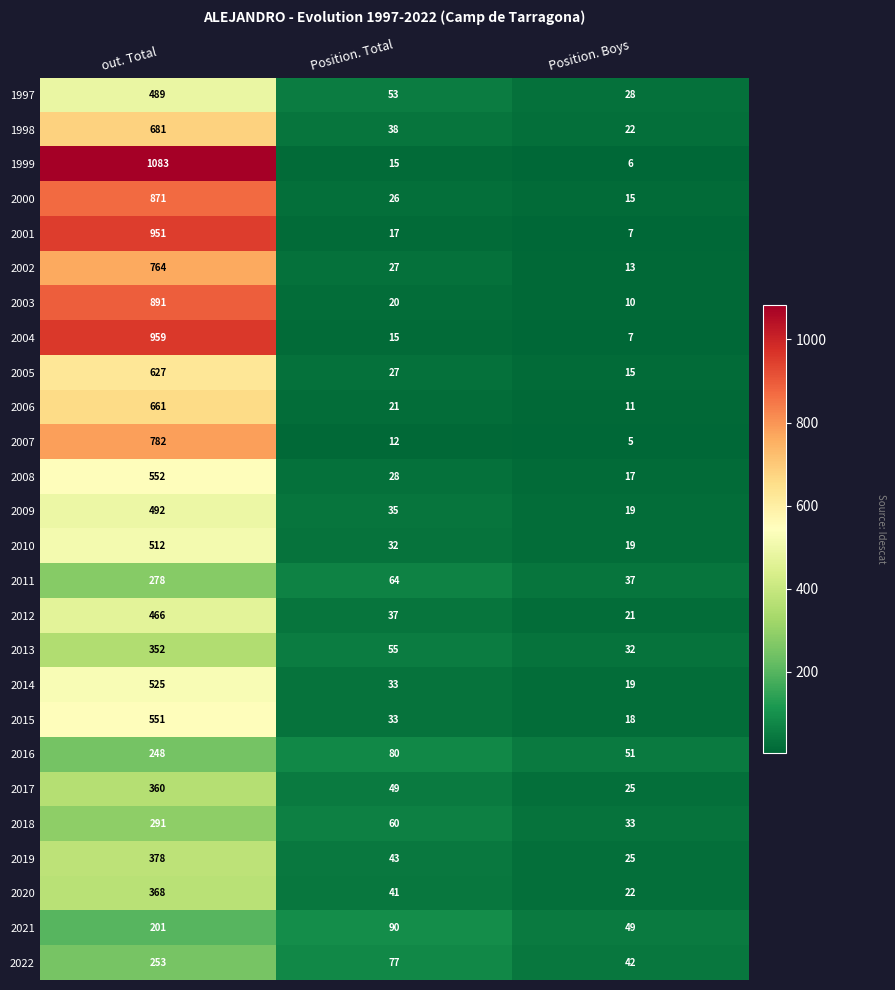

What is the difference between the 2019 values at Position. Total and out. Total?

335